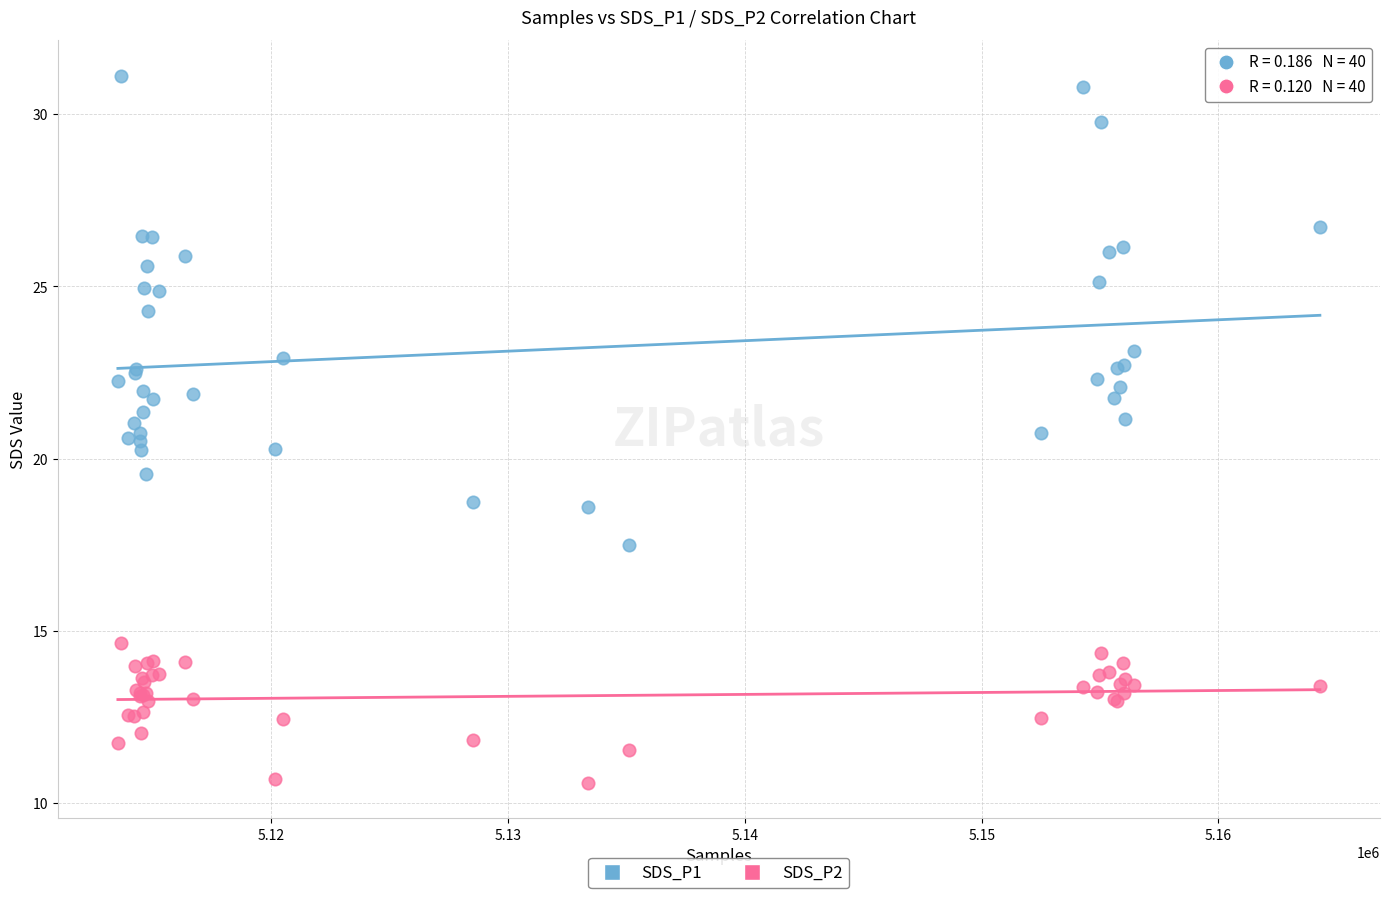

Which series contains the highest Y value?

SDS_P1